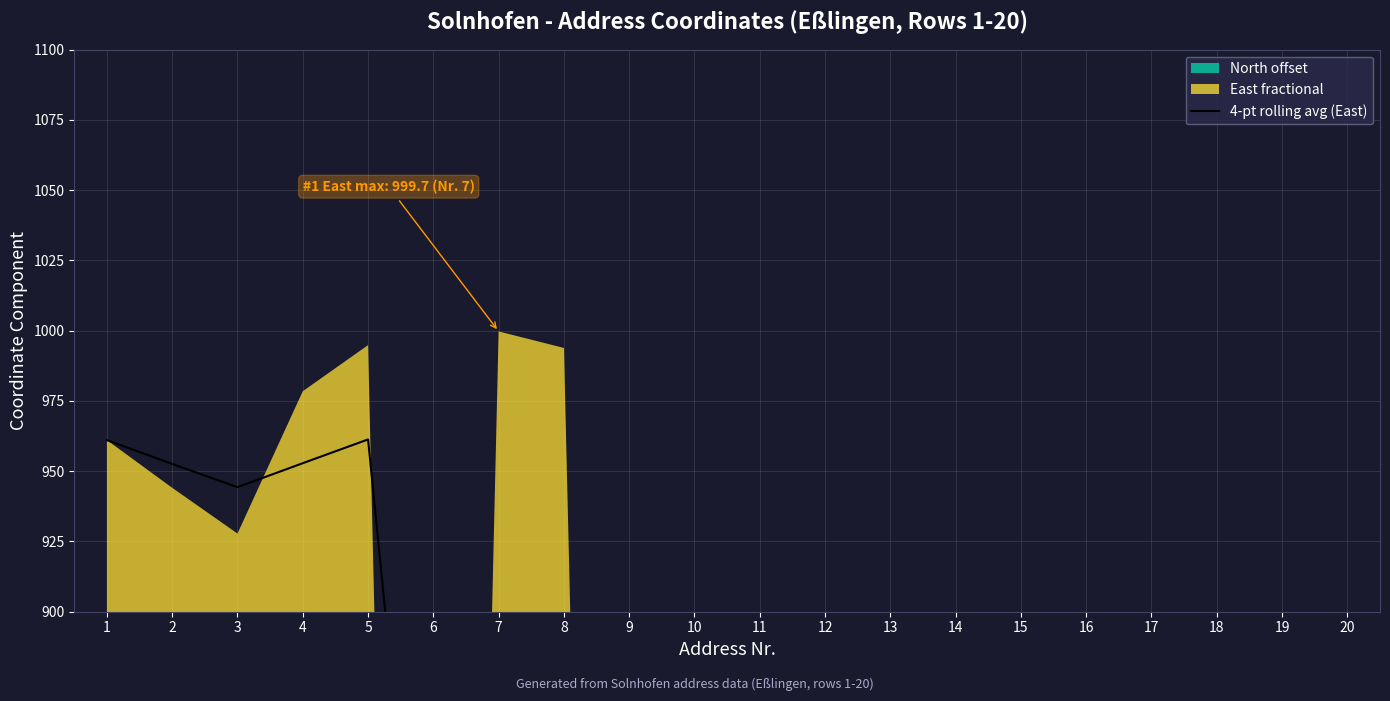

What is the difference between the maximum and minimum values?

907.4